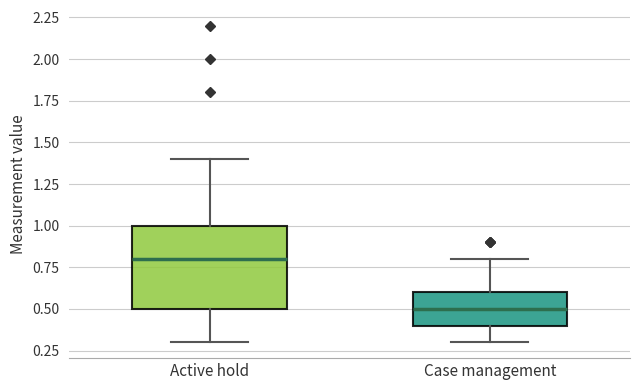

Reading left to right, transcribe this box plot: for each box, give where its median line is, the range the box spans, and where its two whiskers end, as read against the y-axis. The values are not printed on the chart, so give them approximately, as read against the axis.

Active hold: median 0.8, box 0.5 to 1.0, whiskers 0.3 to 1.4
Case management: median 0.5, box 0.4 to 0.6, whiskers 0.3 to 0.8